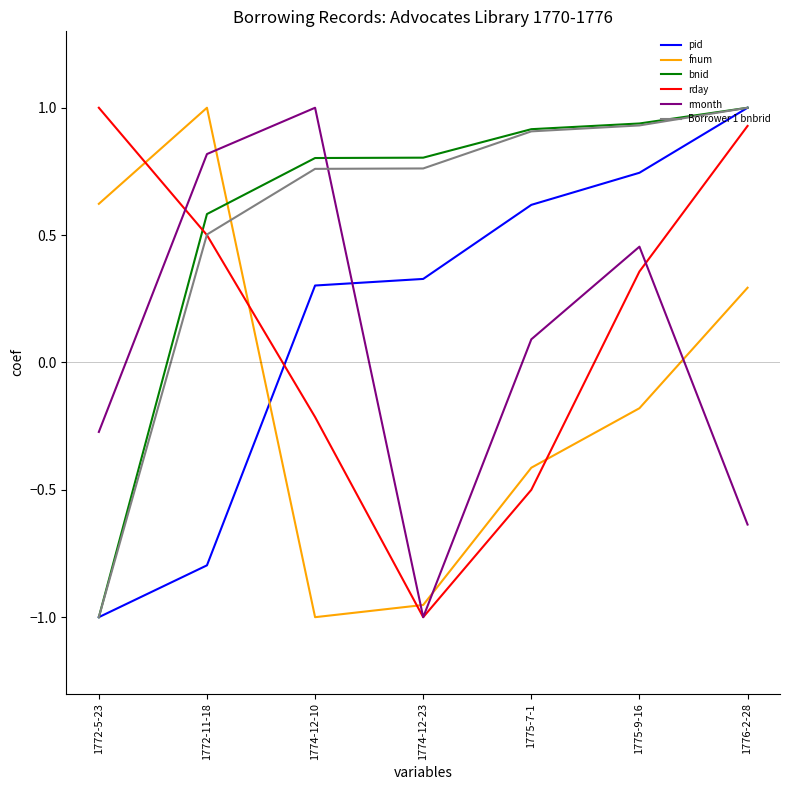

After their last crossing, which series has the higher values: rmonth or Borrower 1 bnbrid?

Borrower 1 bnbrid